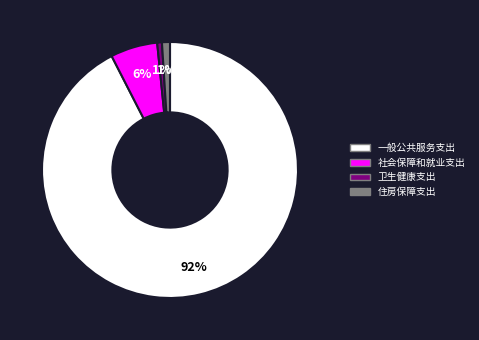

Does 一般公共服务支出 account for over 50% of the chart?

Yes